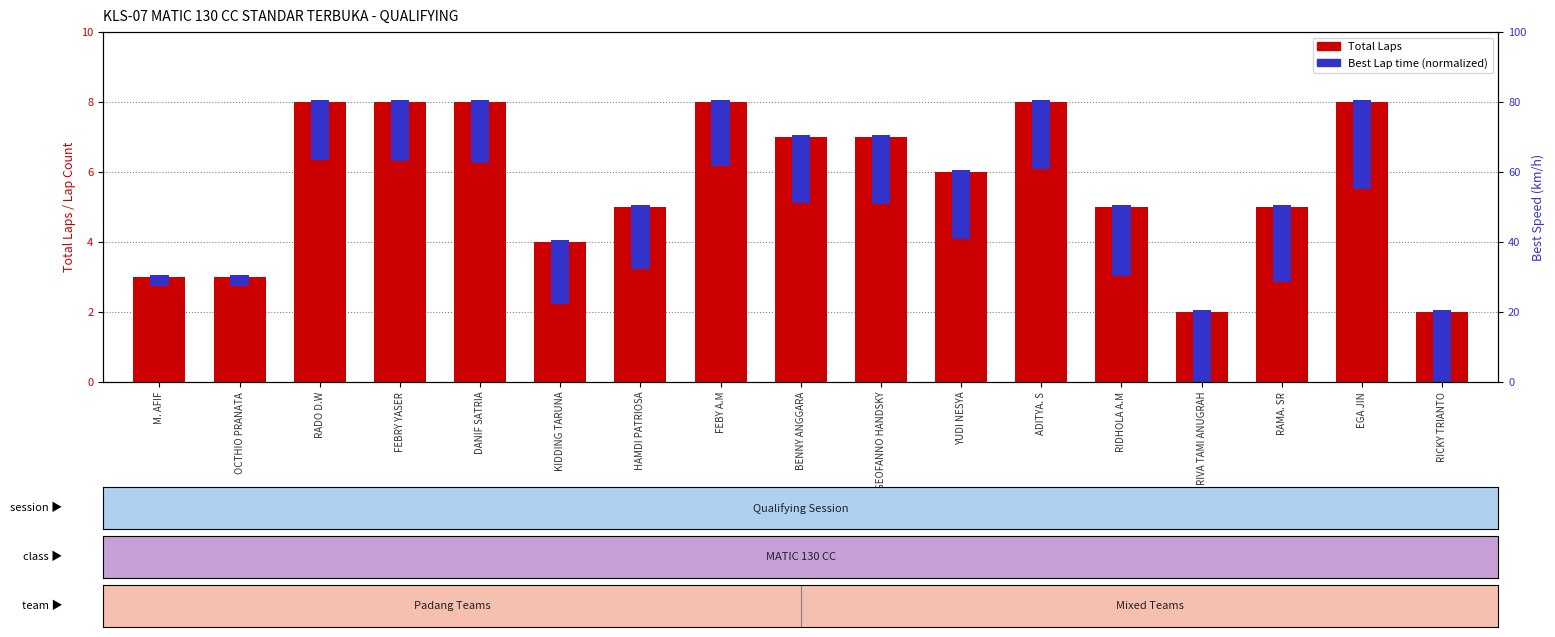

What is the sum of the values at M. AFIF and BENNY ANGGARA?

10